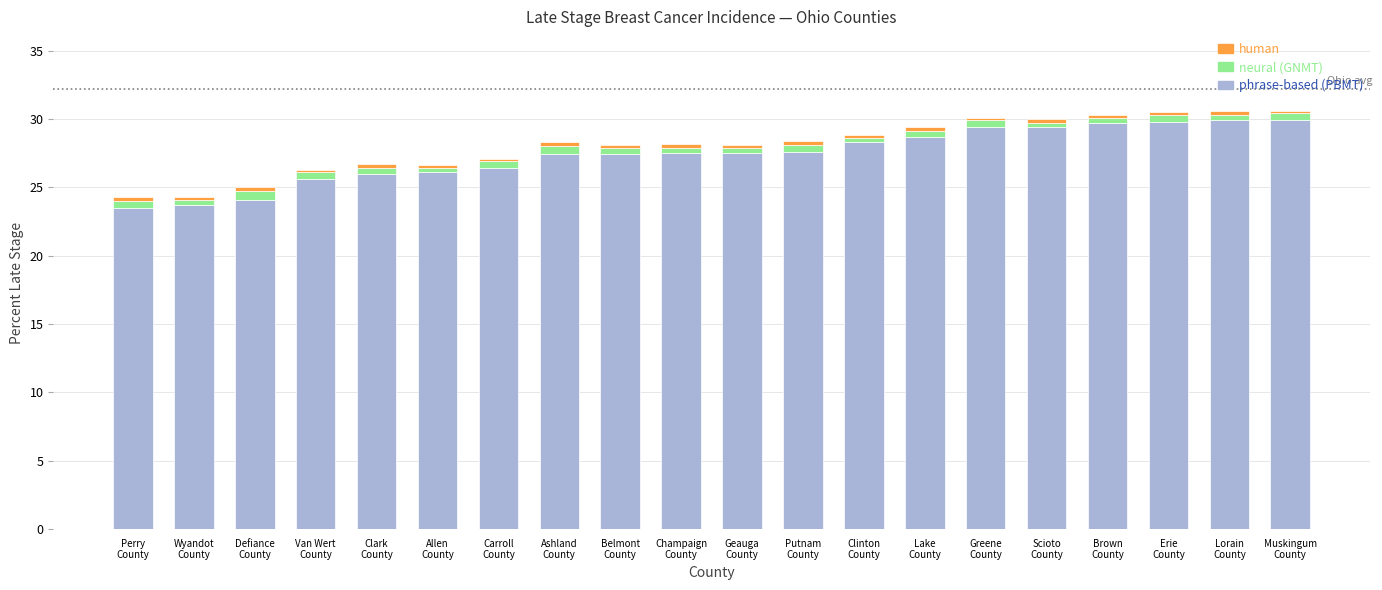

What is the lowest value of the phrase-based (PBMT) series?

23.5